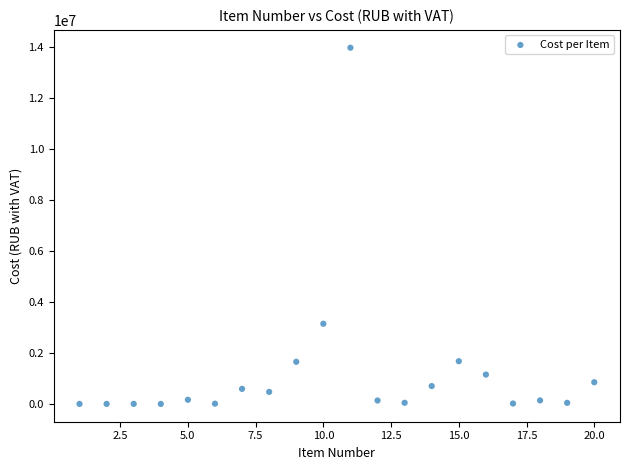

What Y value in the scatter plot is closest to 6979418?

3142058